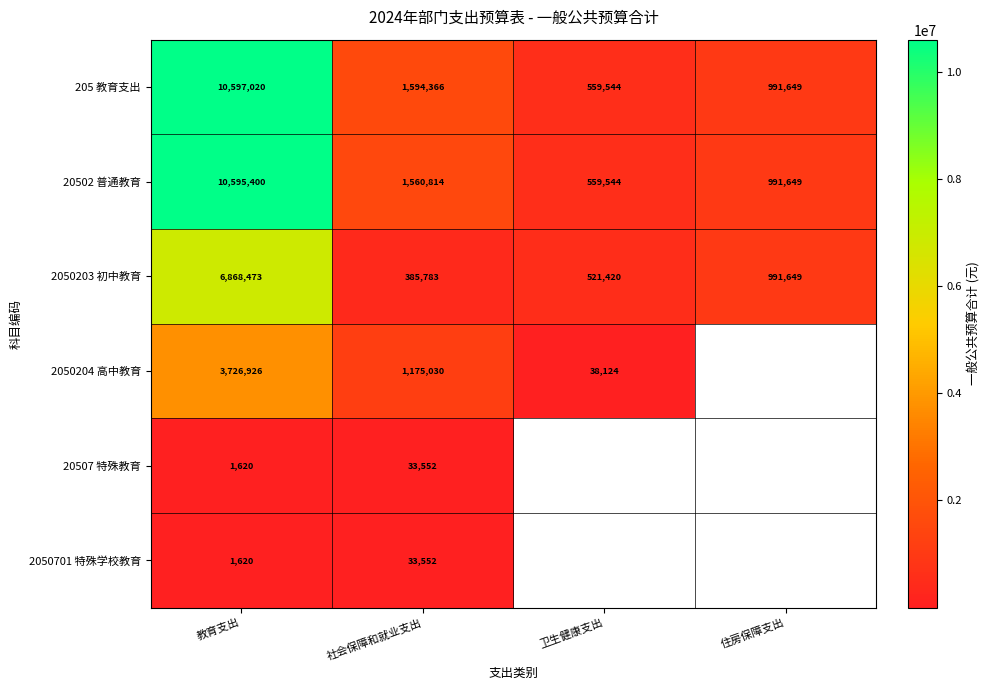

At which label is 2050203 初中教育 closest to 3627128?

住房保障支出